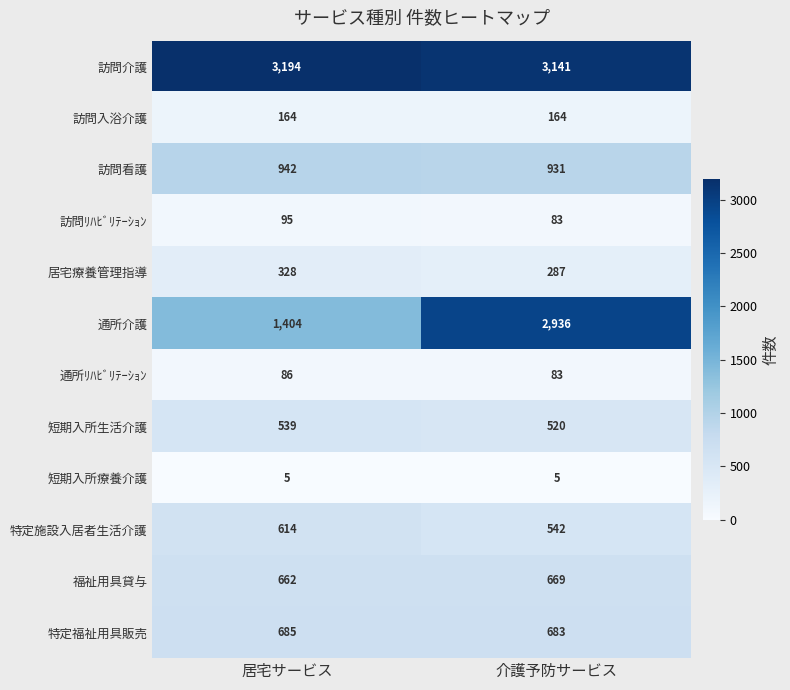

The value of 訪問看護 at 介護予防サービス is 931. True or false?

True